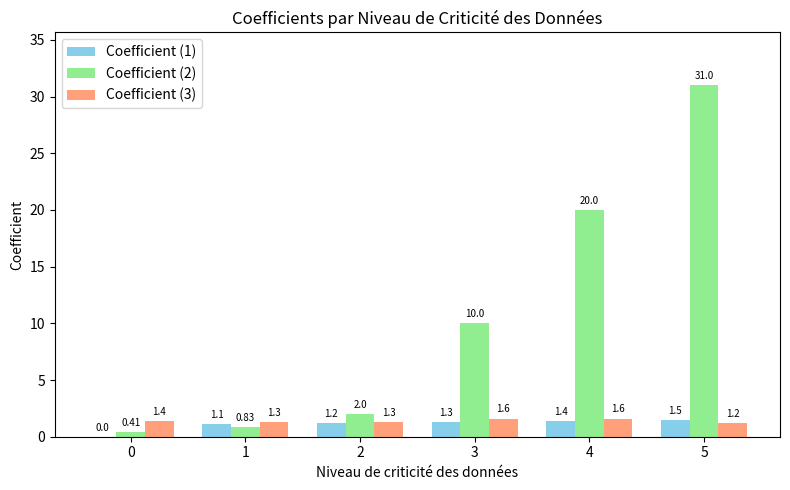

Is the value of Coefficient (2) at 4 greater than the value of Coefficient (1) at 3?

Yes